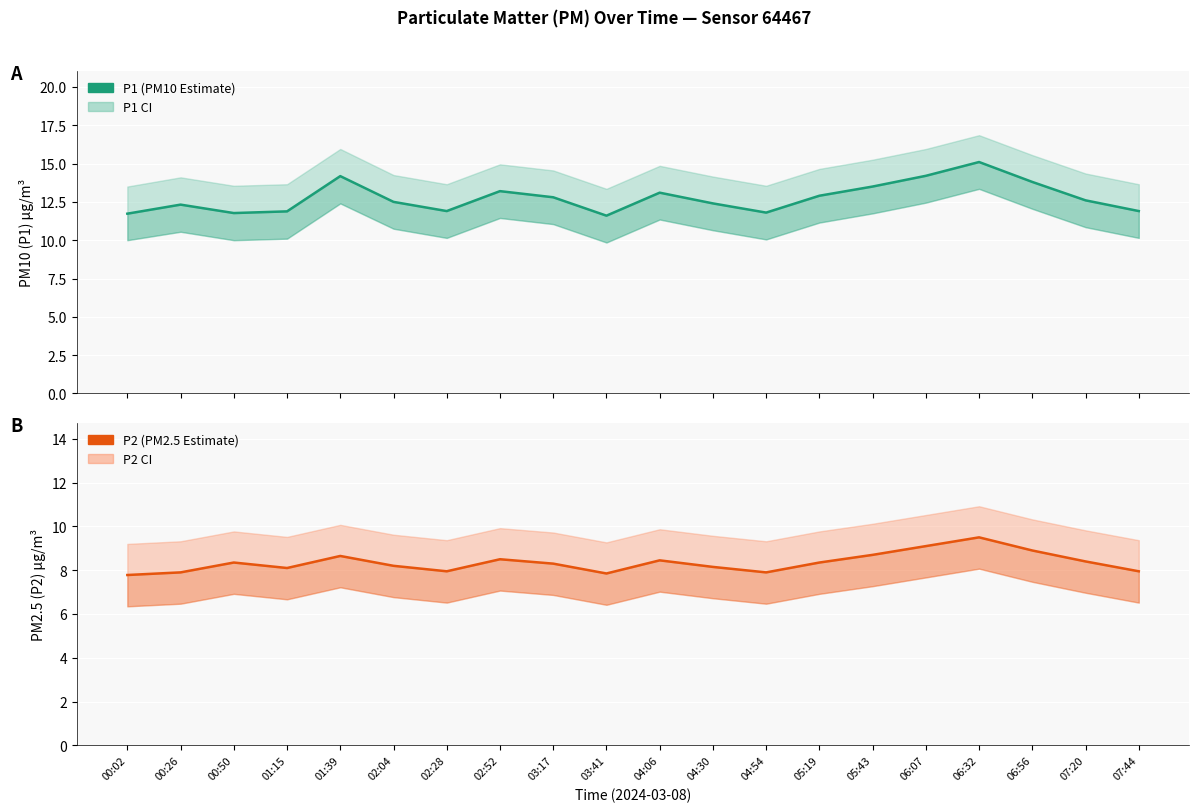

Rank the series by their average value, from highest to lowest.

P1 (PM10), P2 (PM2.5)